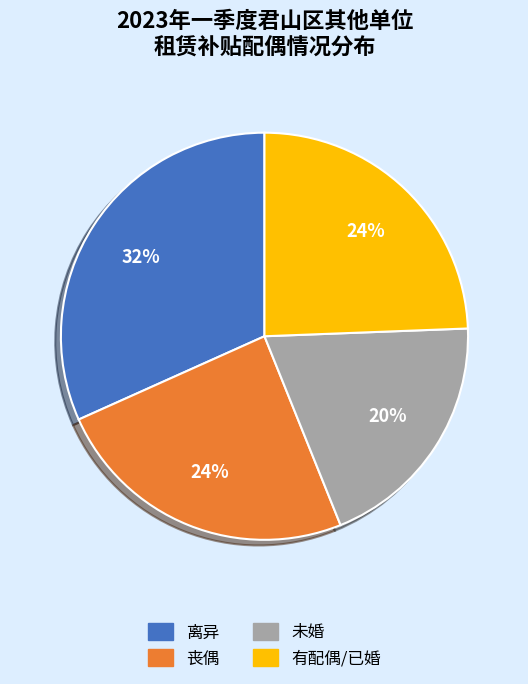

To the nearest percent, what is the average slice percentage?

25%